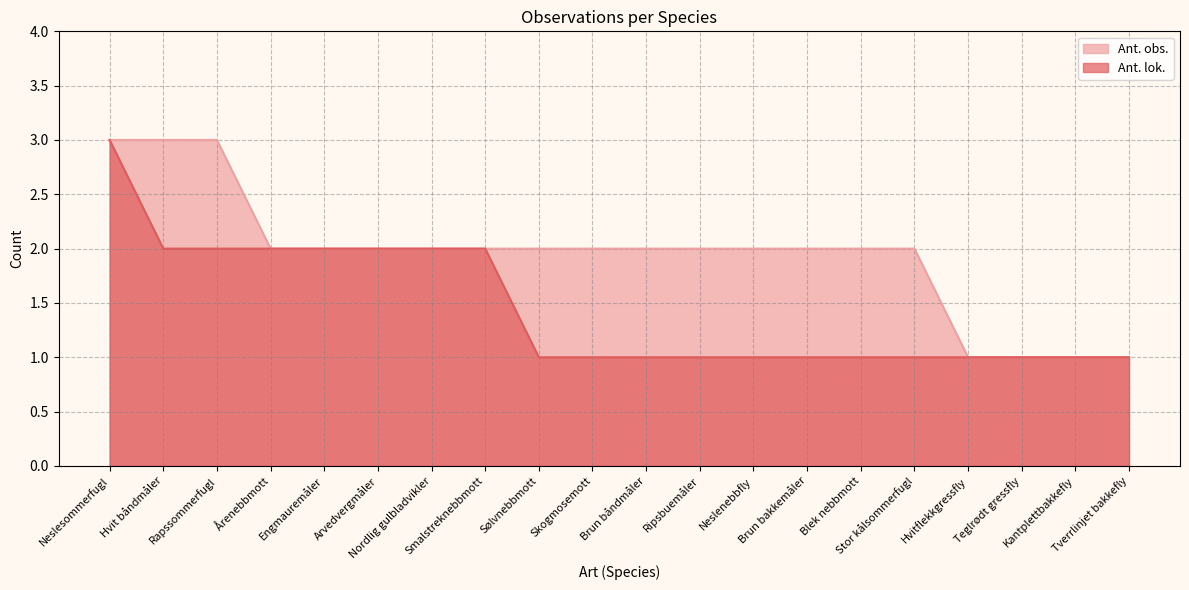

At which label is Ant. obs. closest to 2?

Årenebbmott